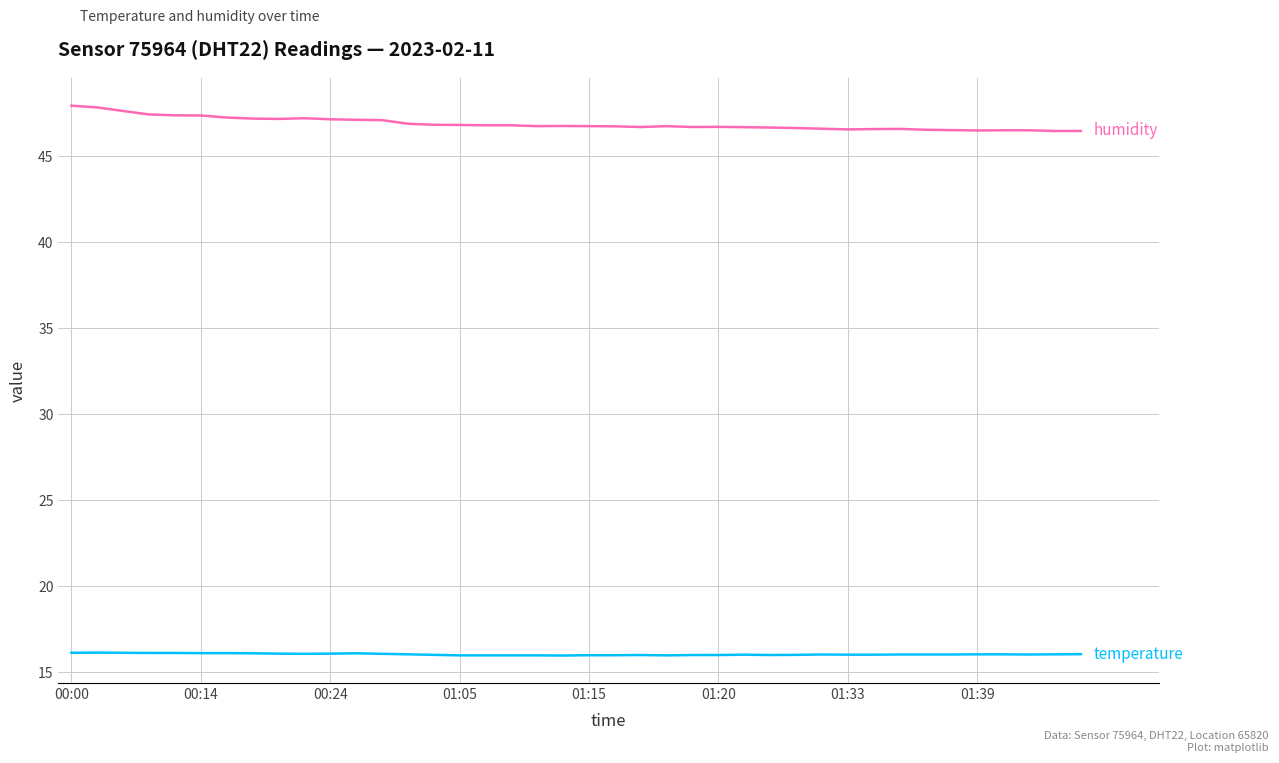

What is the smallest value displayed?

16.0